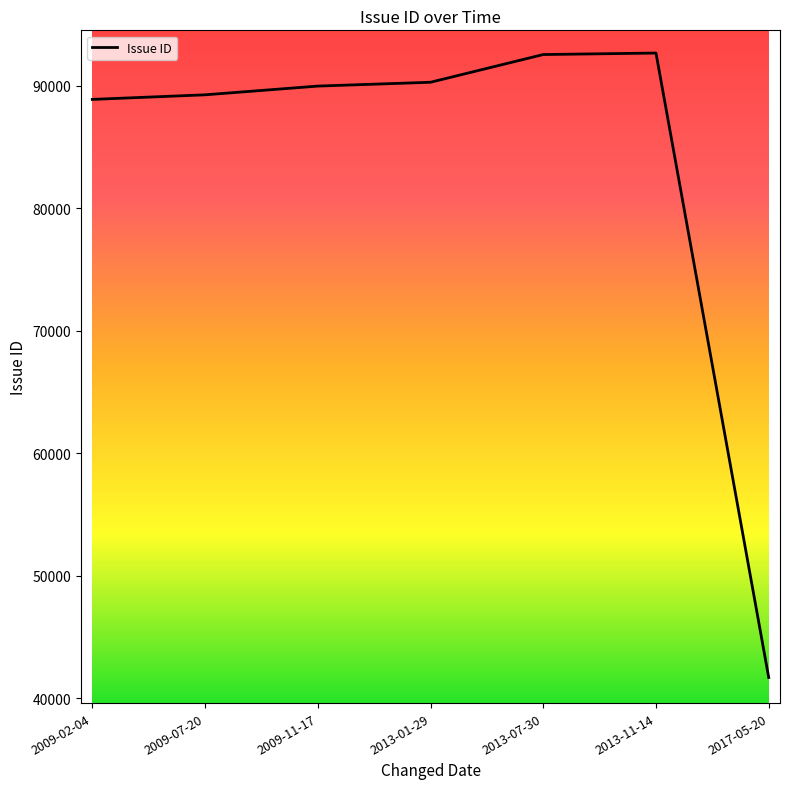

What is the maximum value shown in the chart?

92671